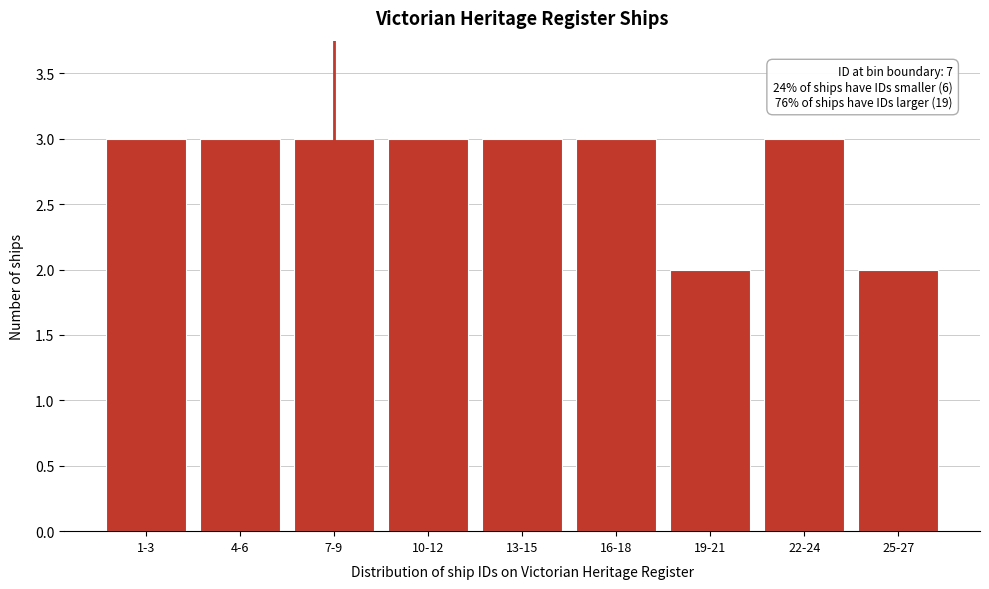

Reading left to right, what are all the values shown in this chart?

1-3=3	4-6=3	7-9=3	10-12=3	13-15=3	16-18=3	19-21=2	22-24=3	25-27=2